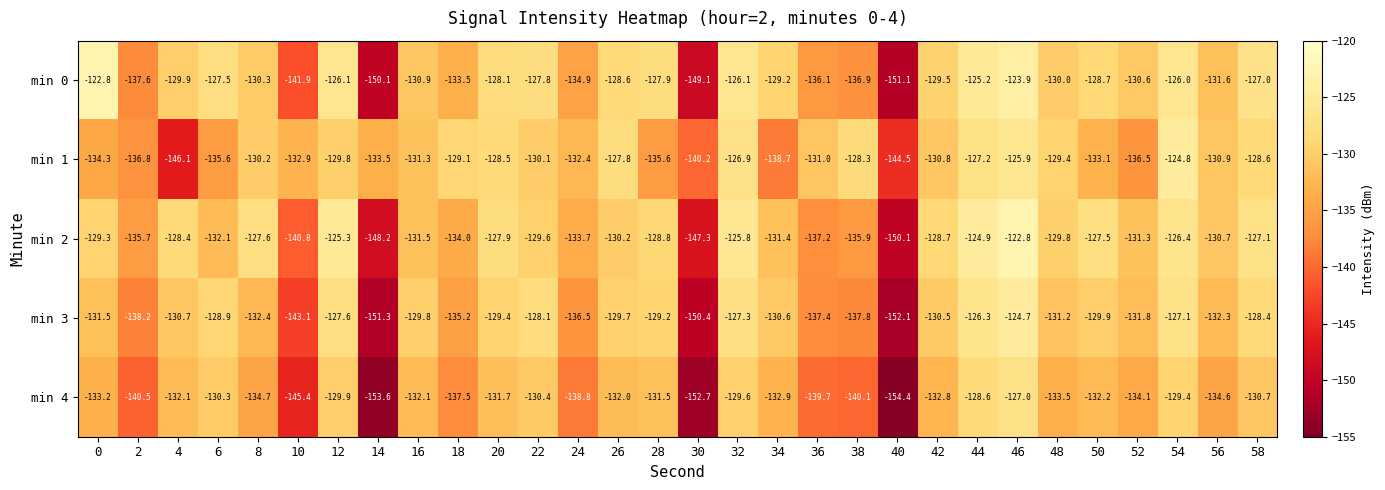

The min 0 series shows -126.1 at 32. True or false?

True